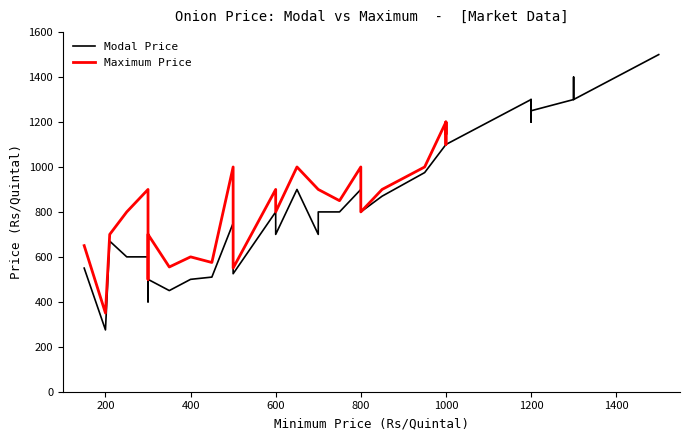

The Maximum Price series shows 1288 at 16. True or false?

False